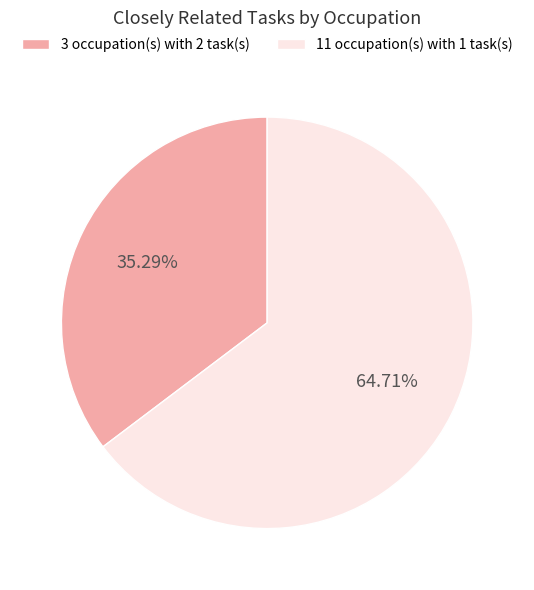

What is the ratio of the value at 11 occupation(s) with 1 task(s) to the value at 3 occupation(s) with 2 task(s)?

1.8